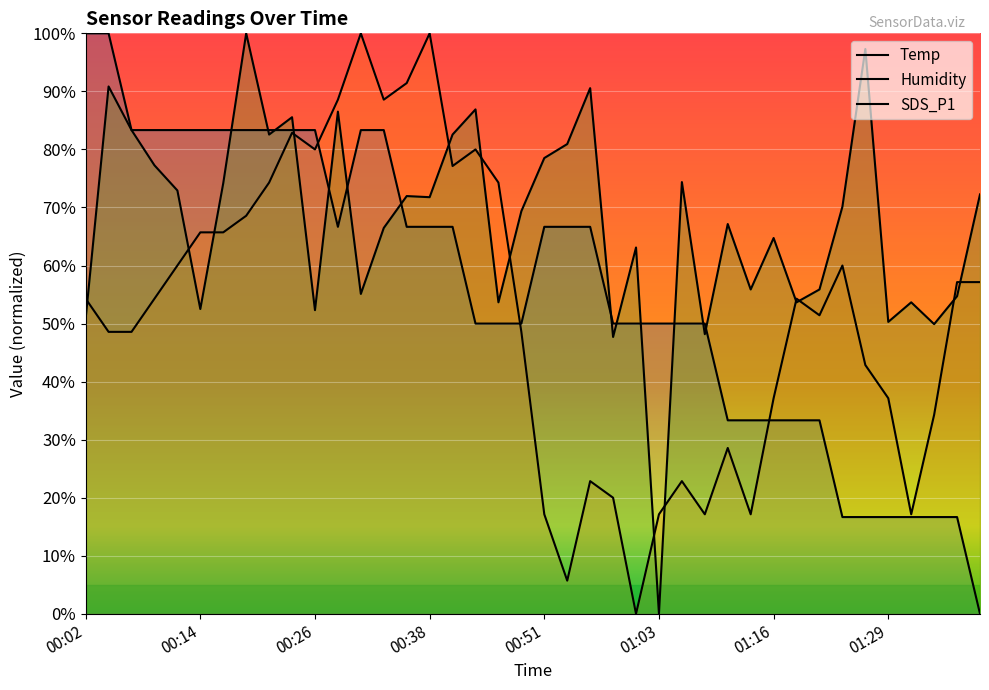

How many lines are shown in the chart?

3